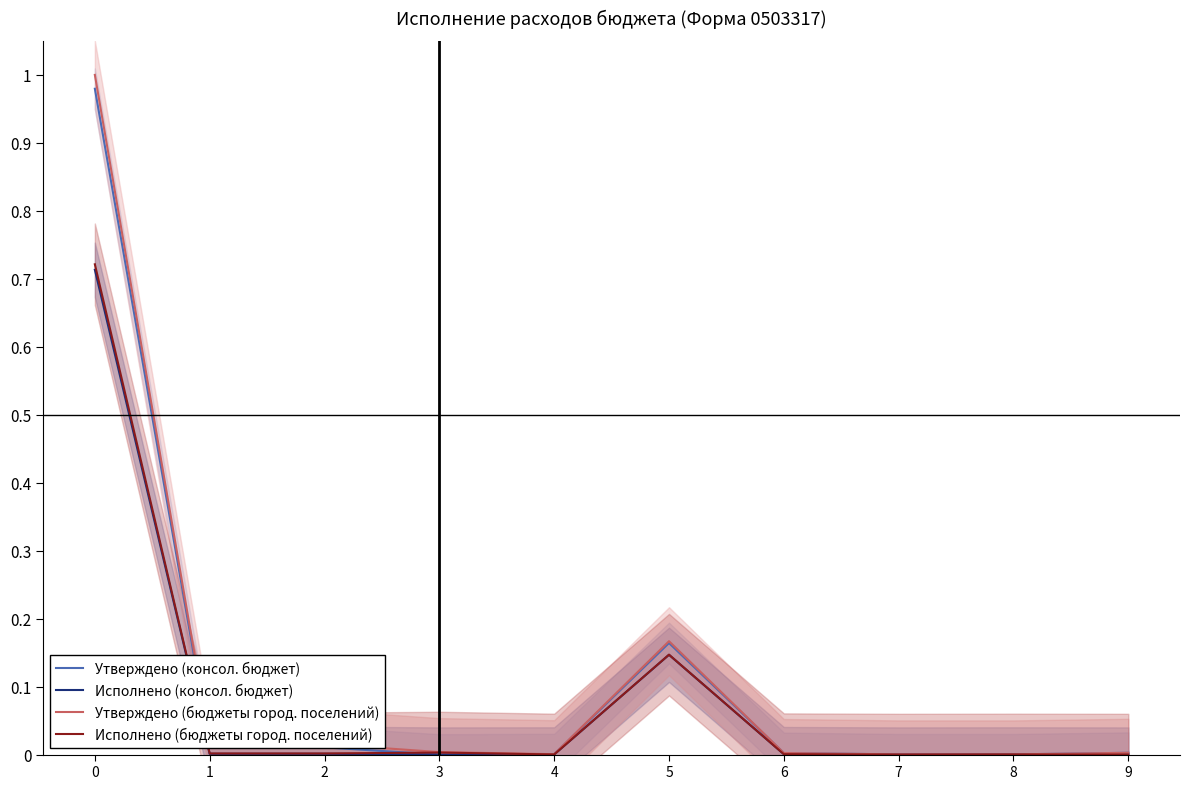

The value of Утверждено (бюджеты город. поселений) at 6 is 0.0. True or false?

False